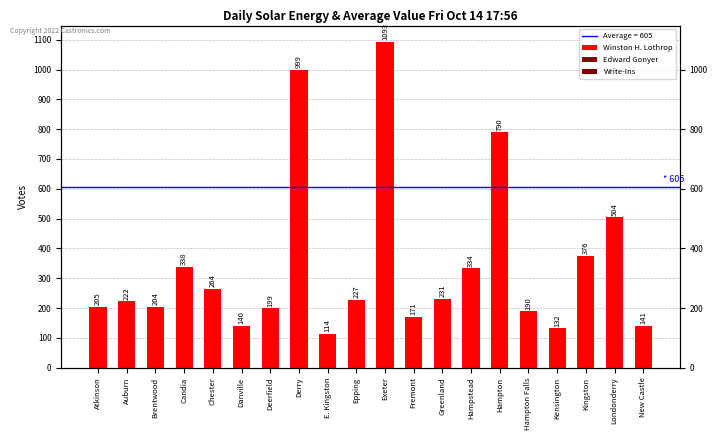

Which series has the largest range (max minus min)?

Winston H. Lothrop